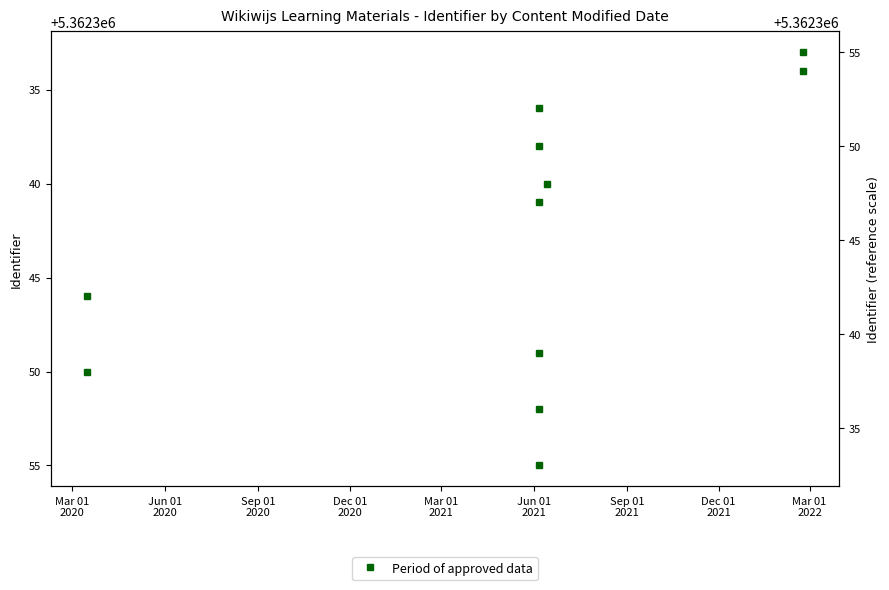

Is it true that the value at Mar 01
2020 is 5362346?

True